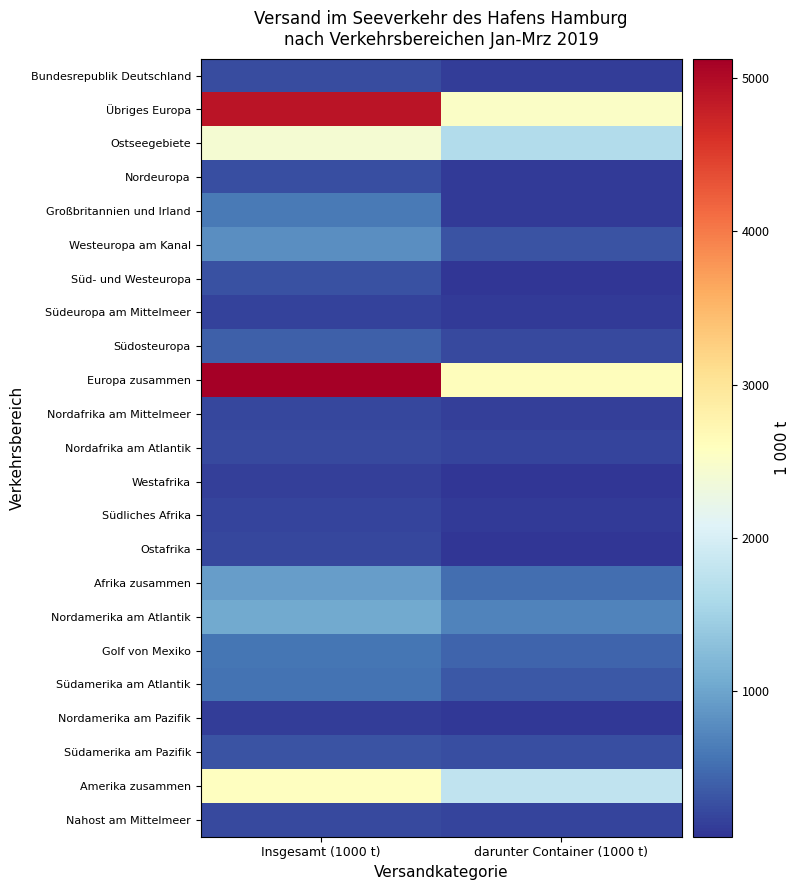

List the series in order of their peak value, highest first.

Europa zusammen, Übriges Europa, Amerika zusammen, Ostseegebiete, Nordamerika am Atlantik, Afrika zusammen, Westeuropa am Kanal, Großbritannien und Irland, Golf von Mexiko, Südamerika am Atlantik, Südosteuropa, Südamerika am Pazifik, Süd- und Westeuropa, Nordeuropa, Bundesrepublik Deutschland, Nordafrika am Atlantik, Nahost am Mittelmeer, Nordafrika am Mittelmeer, Ostafrika, Südliches Afrika, Südeuropa am Mittelmeer, Westafrika, Nordamerika am Pazifik